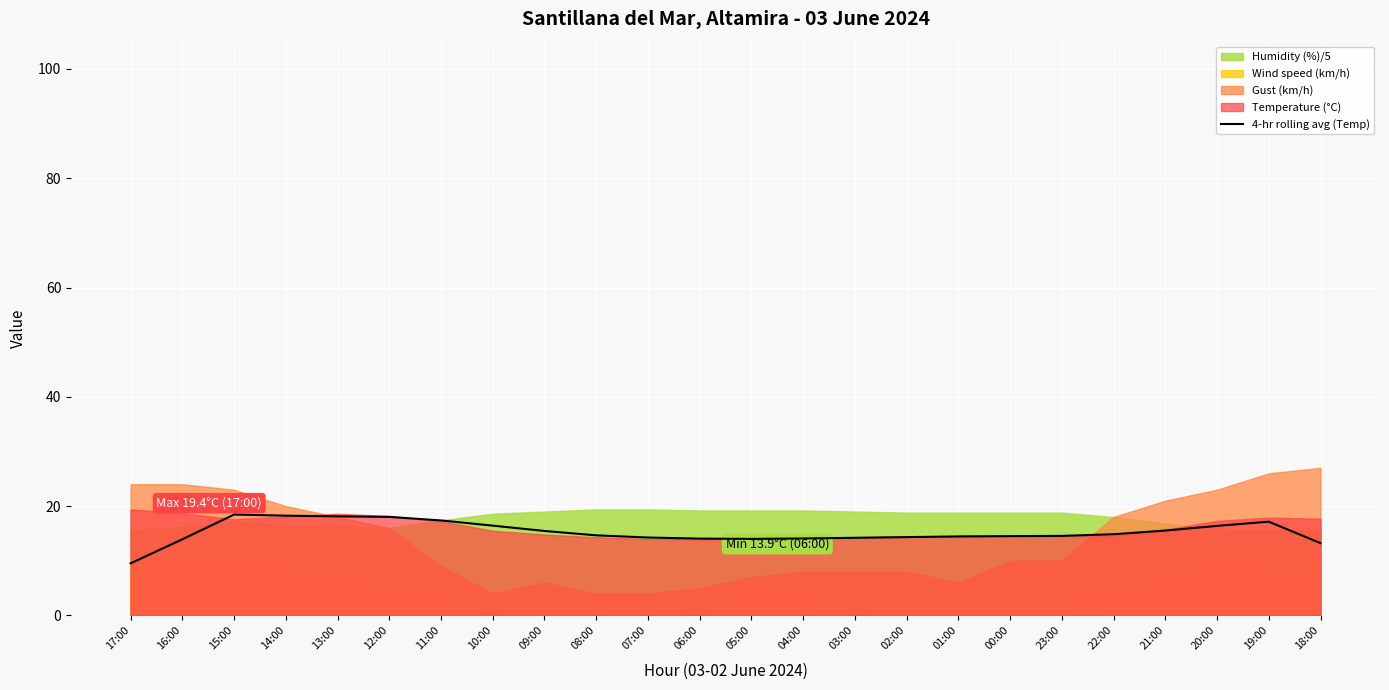

Between 00:00 and 12:00, which is larger?

12:00